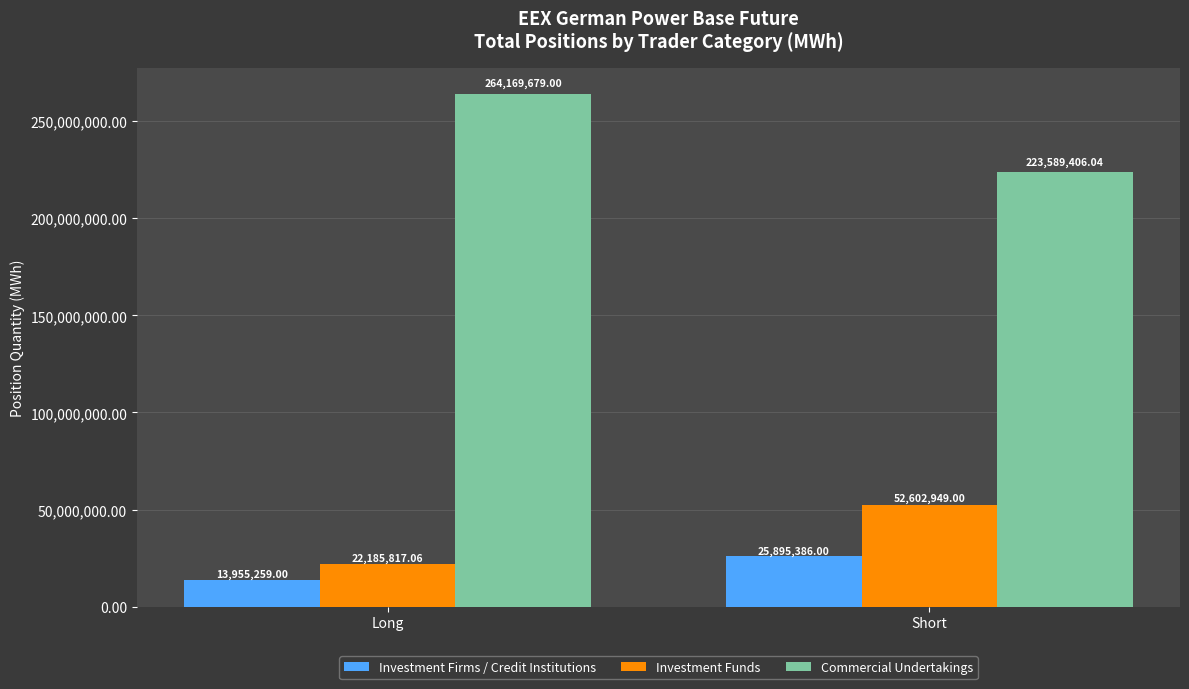

What is the spread (max minus min) of values at Long?

250214420.0